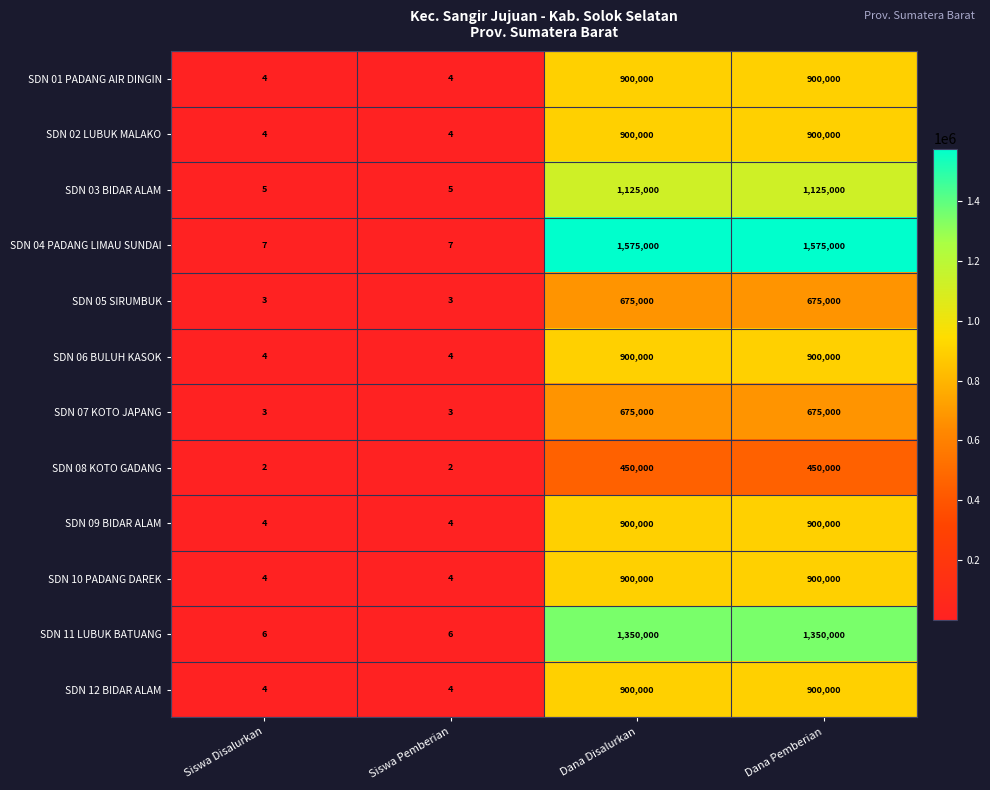

Which series has the largest total across all categories?

SDN 04 PADANG LIMAU SUNDAI